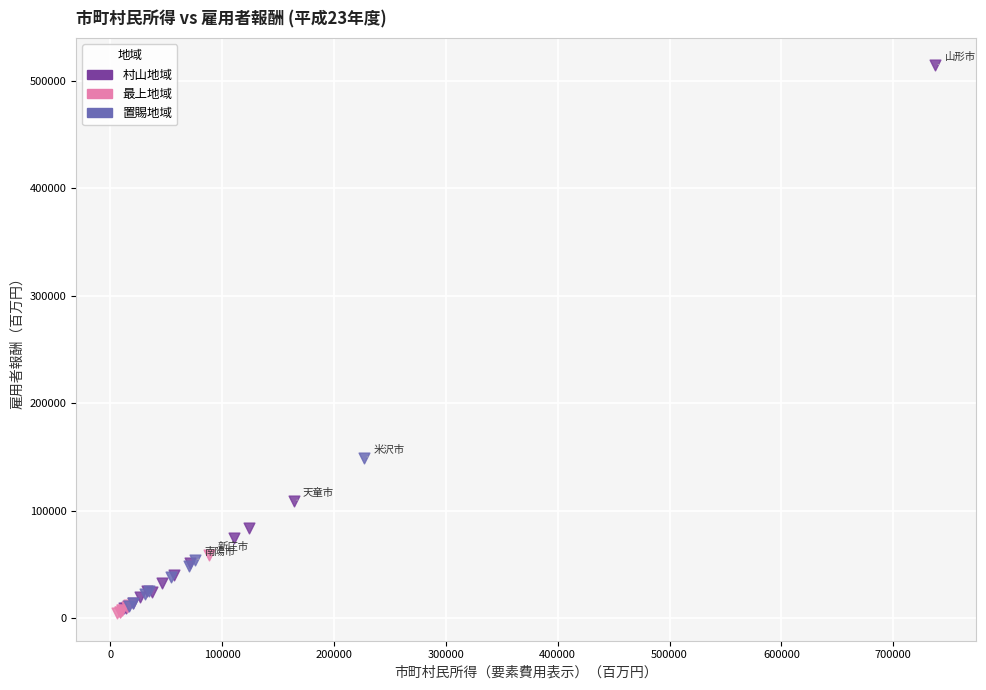

Which series has the widest spread of Y values?

村山地域